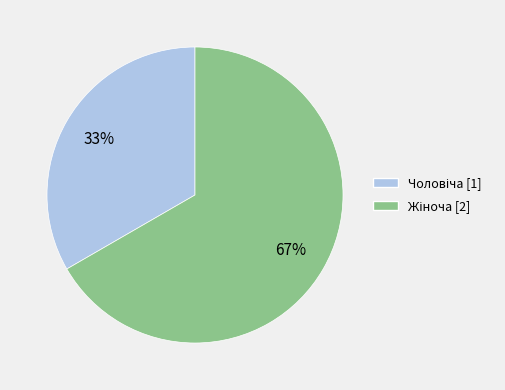

To the nearest percent, what is the average slice percentage?

50%